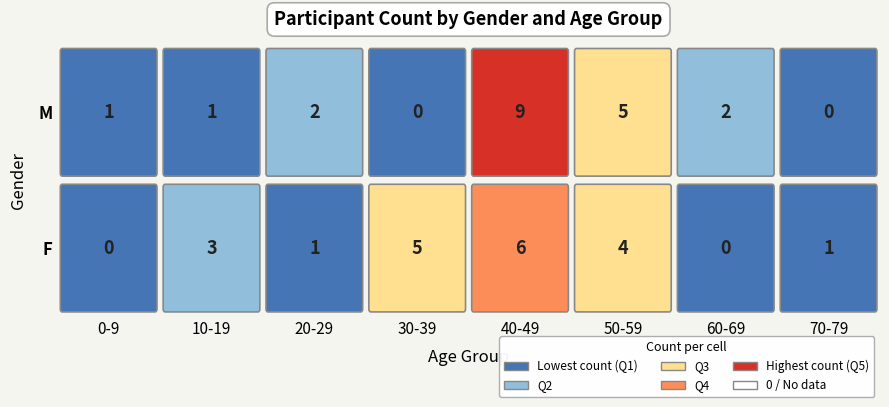

Reading left to right, list all the values displayed in this chart.

F: 0	3	1	5	6	4	0	1
M: 1	1	2	0	9	5	2	0